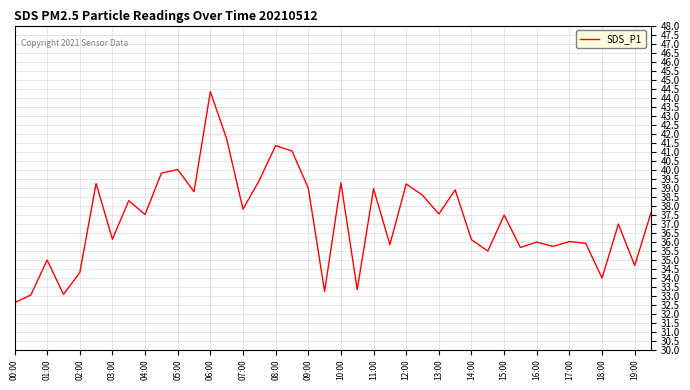

What is the difference between the maximum and minimum values?

11.7